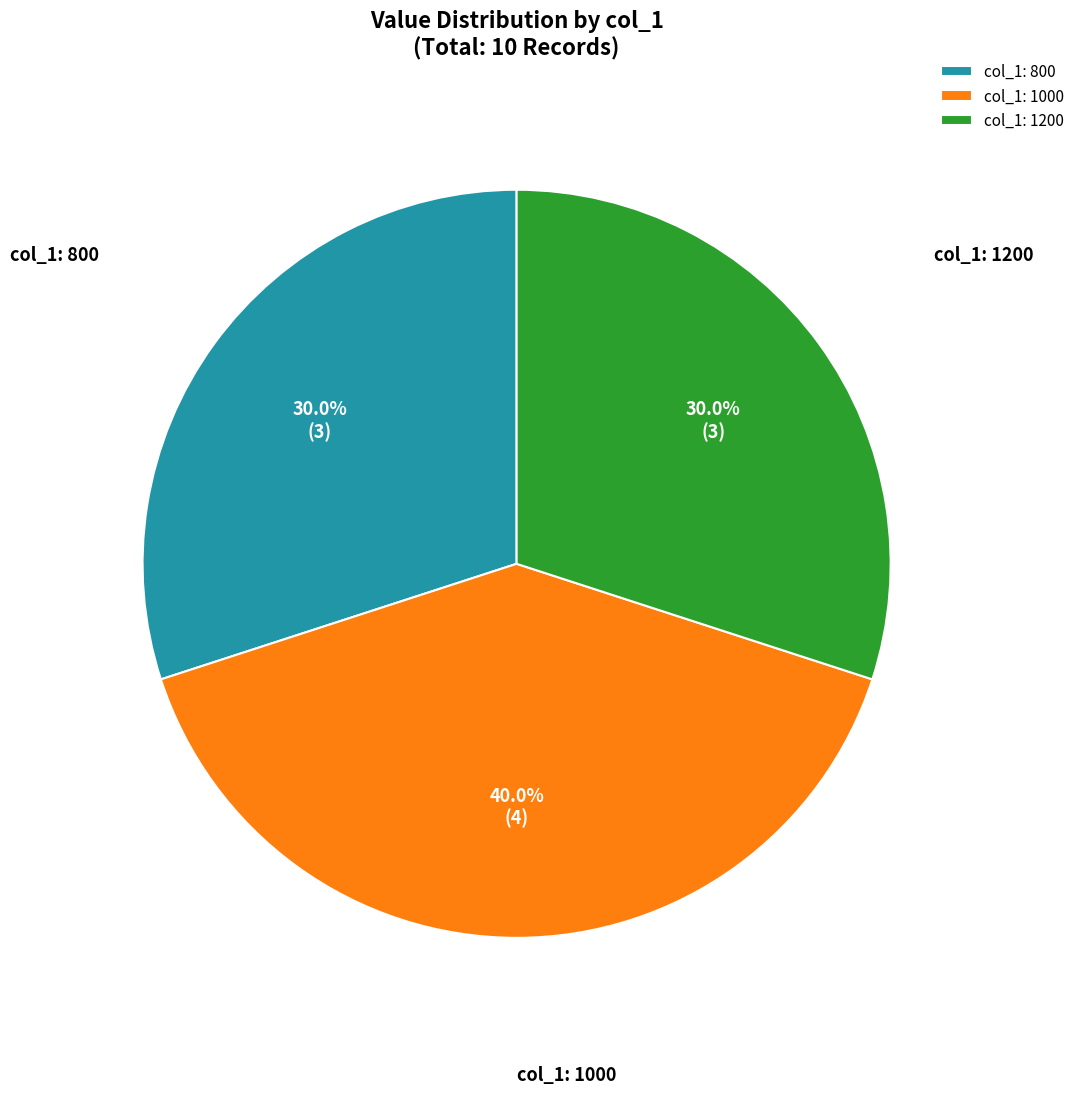

What is the ratio of the value at col_1: 1200 to the value at col_1: 800?

1.0